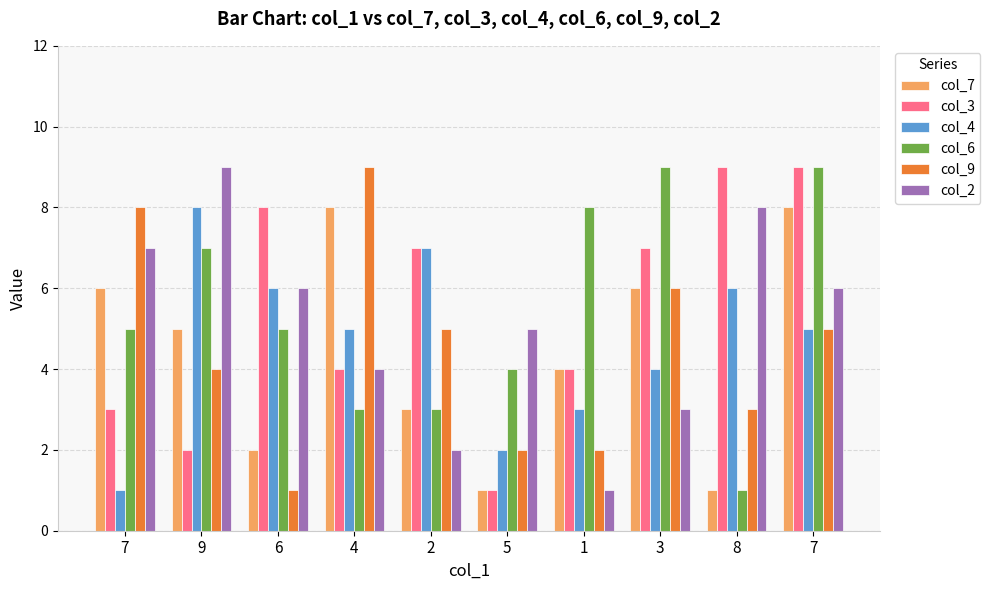

How many groups of bars are there?

10